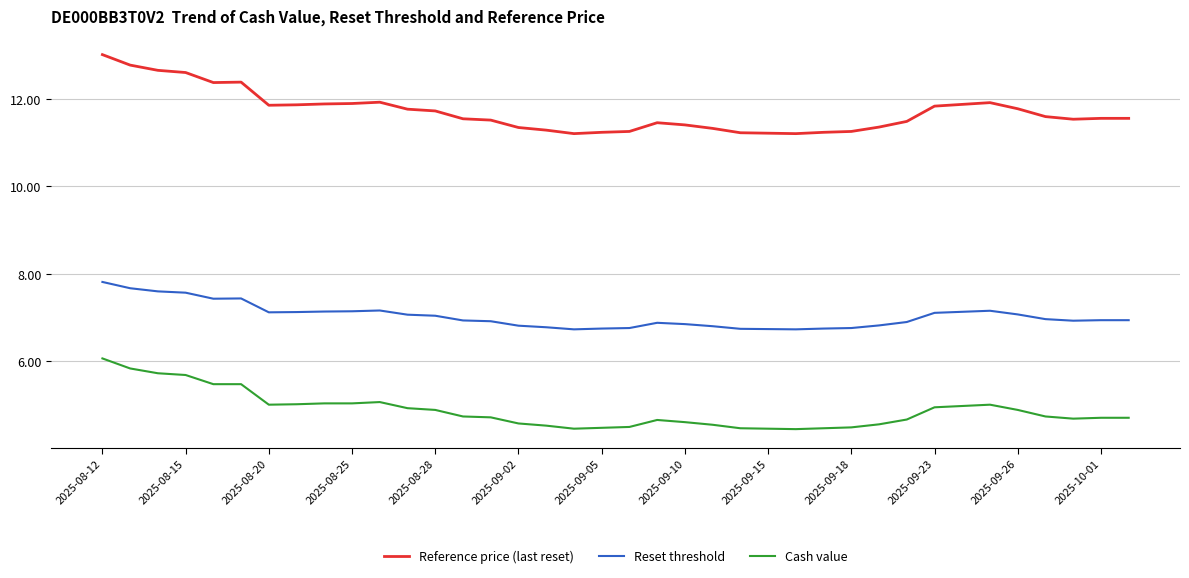

List the series in order of their peak value, lowest first.

Cash value, Reset threshold, Reference price (last reset)